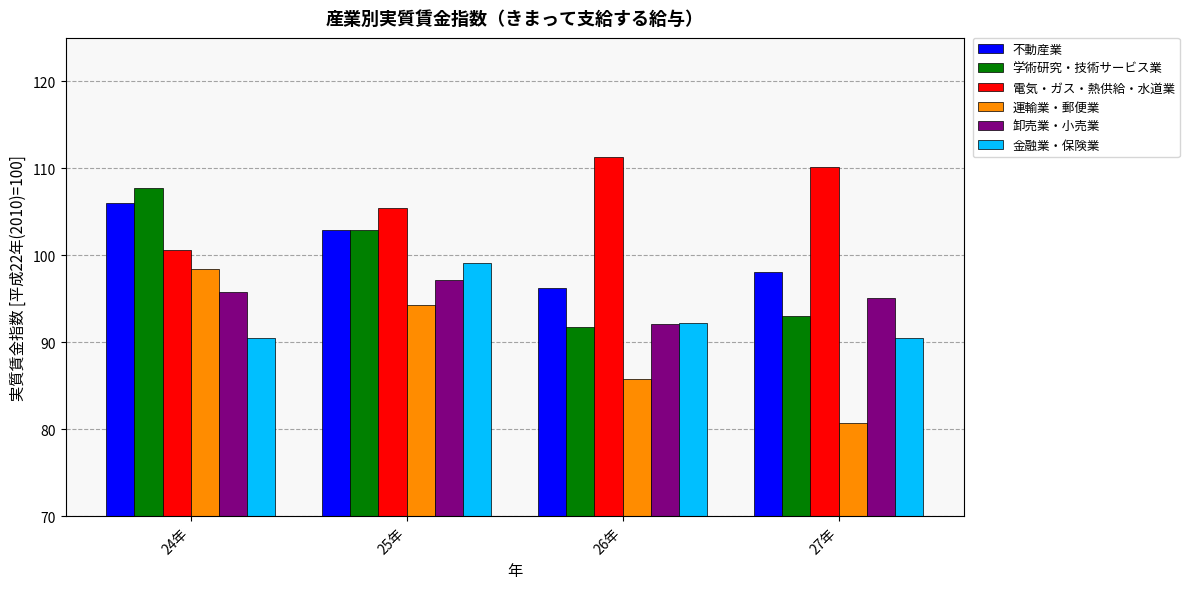

Which category has the lowest value across all series?

27年